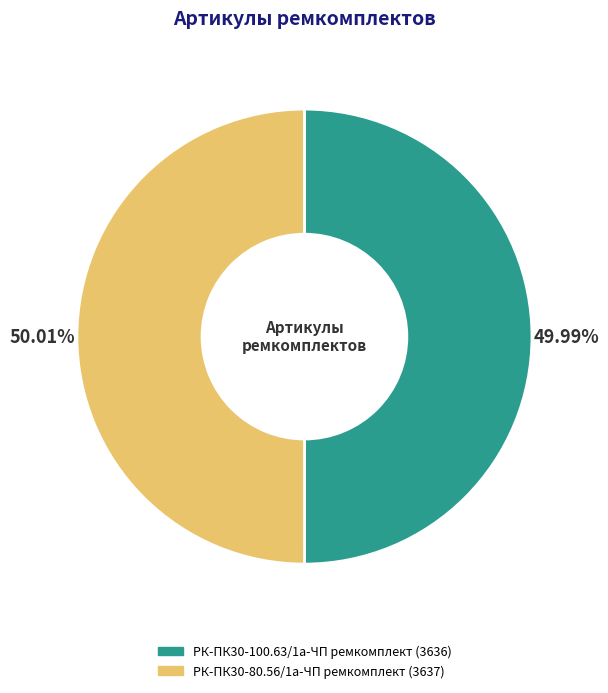

What is the total percentage of РК-ПК30-100.63/1а-ЧП ремкомплект and РК-ПК30-80.56/1а-ЧП ремкомплект?

100.0%